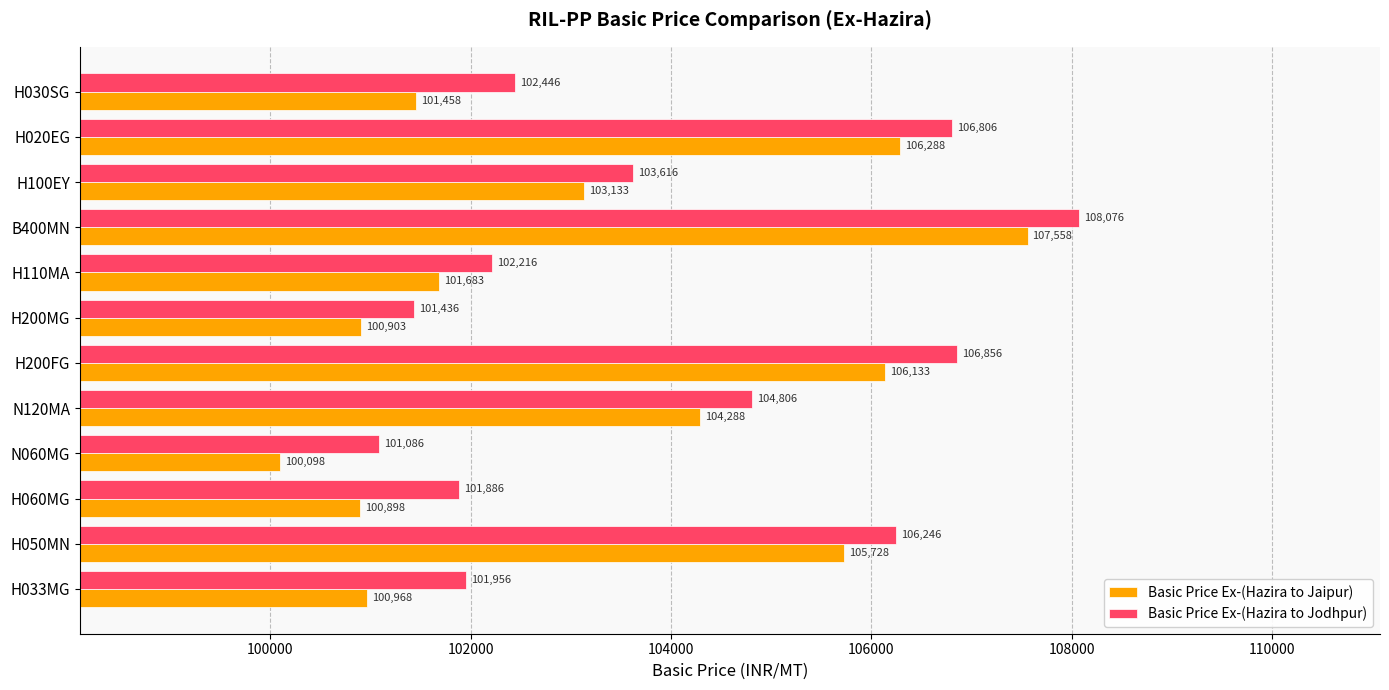

What is the spread (max minus min) of values at H050MN?

518